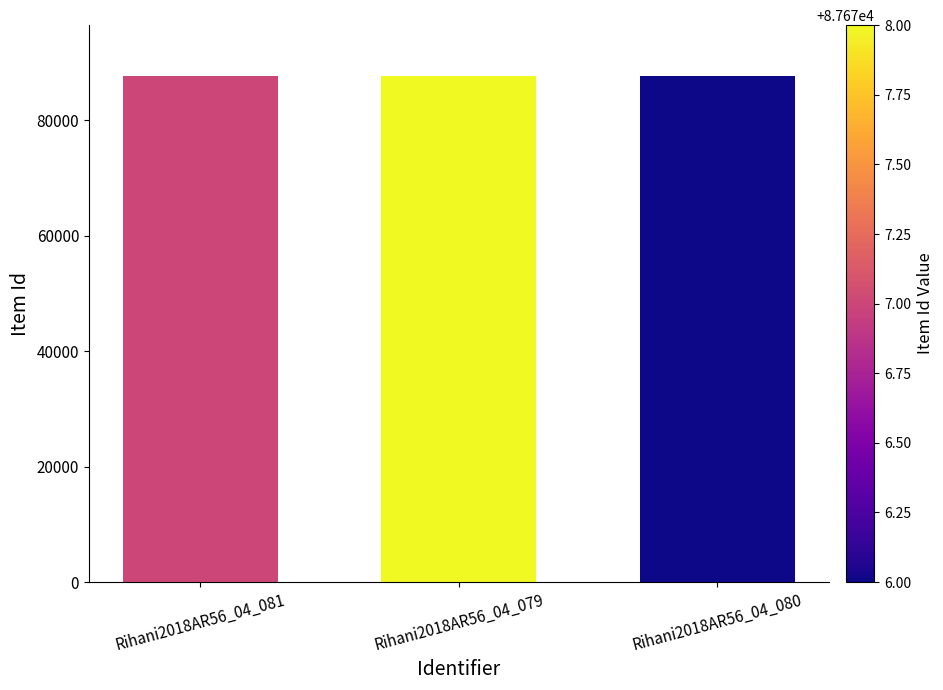

What is the change in value from Rihani2018AR56_04_079 to Rihani2018AR56_04_080?

-2